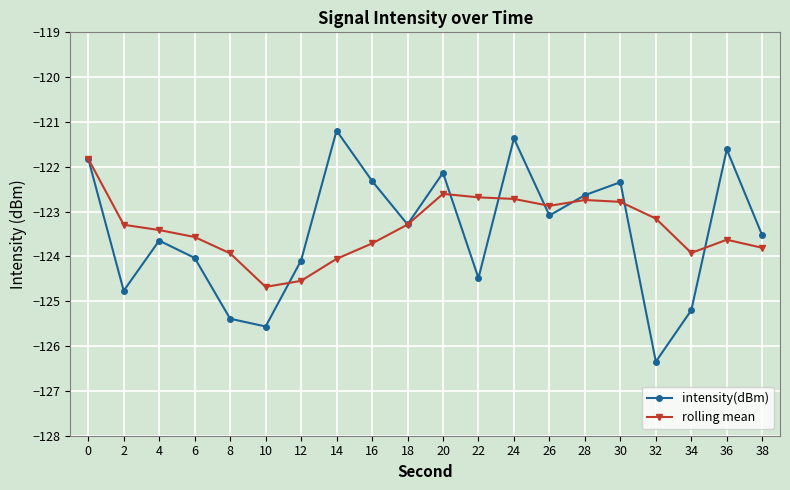

Between 10 and 30, which series saw the biggest shift?

intensity(dBm)